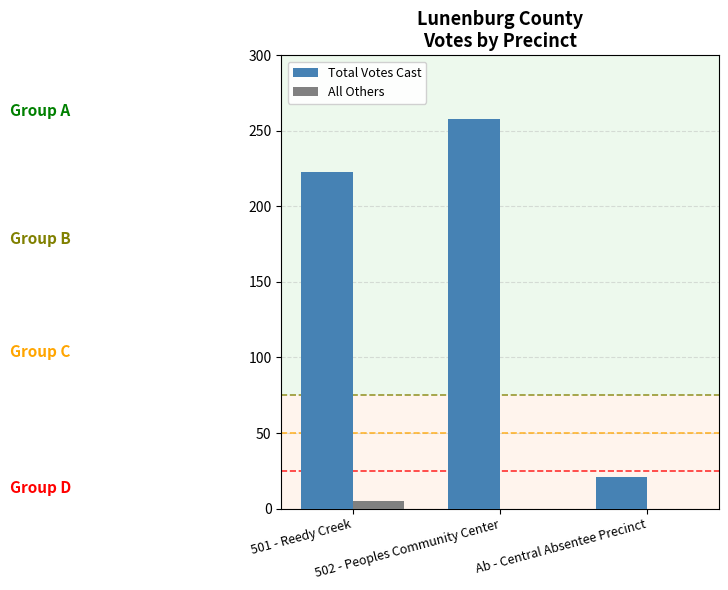

What is the maximum value for Total Votes Cast?

258